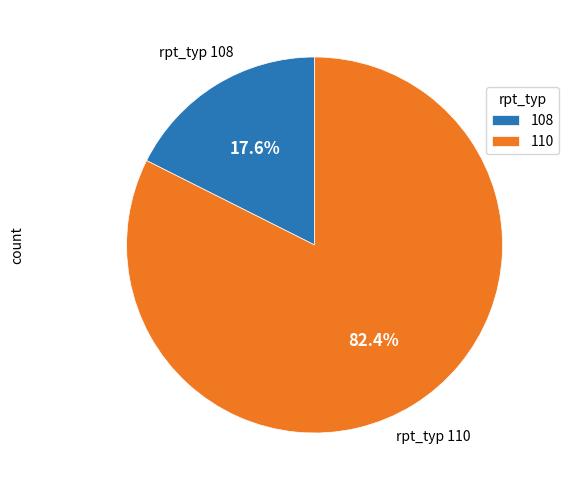

Which category has the smallest portion of the pie?

108